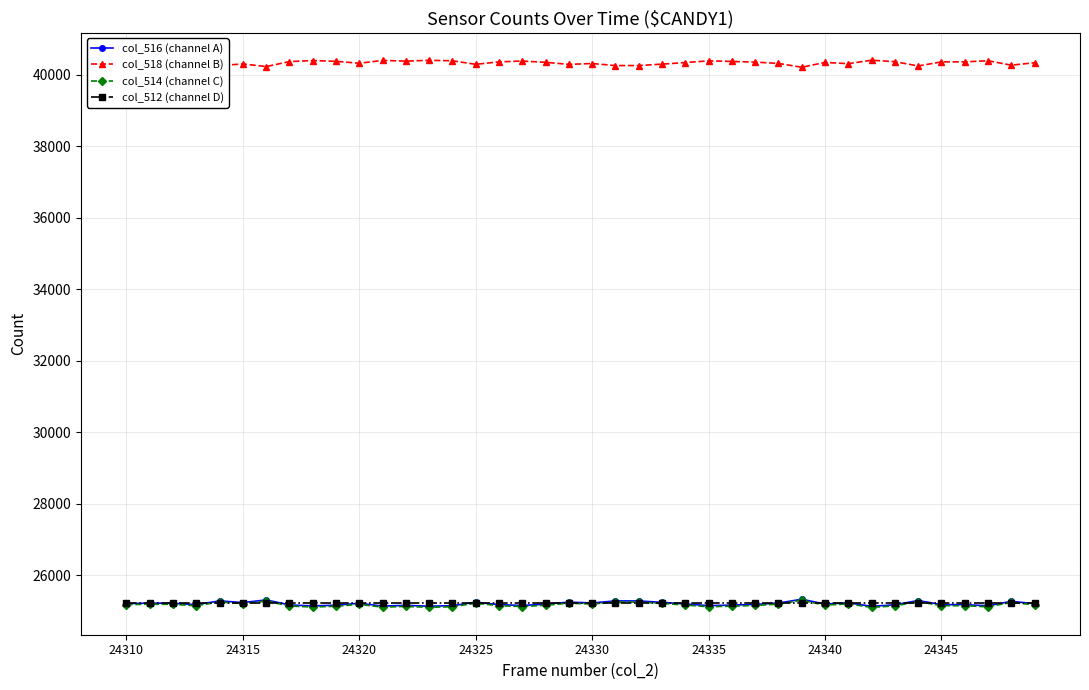

True or false: col_518 (channel B) and col_516 (channel A) cross at least once.

False